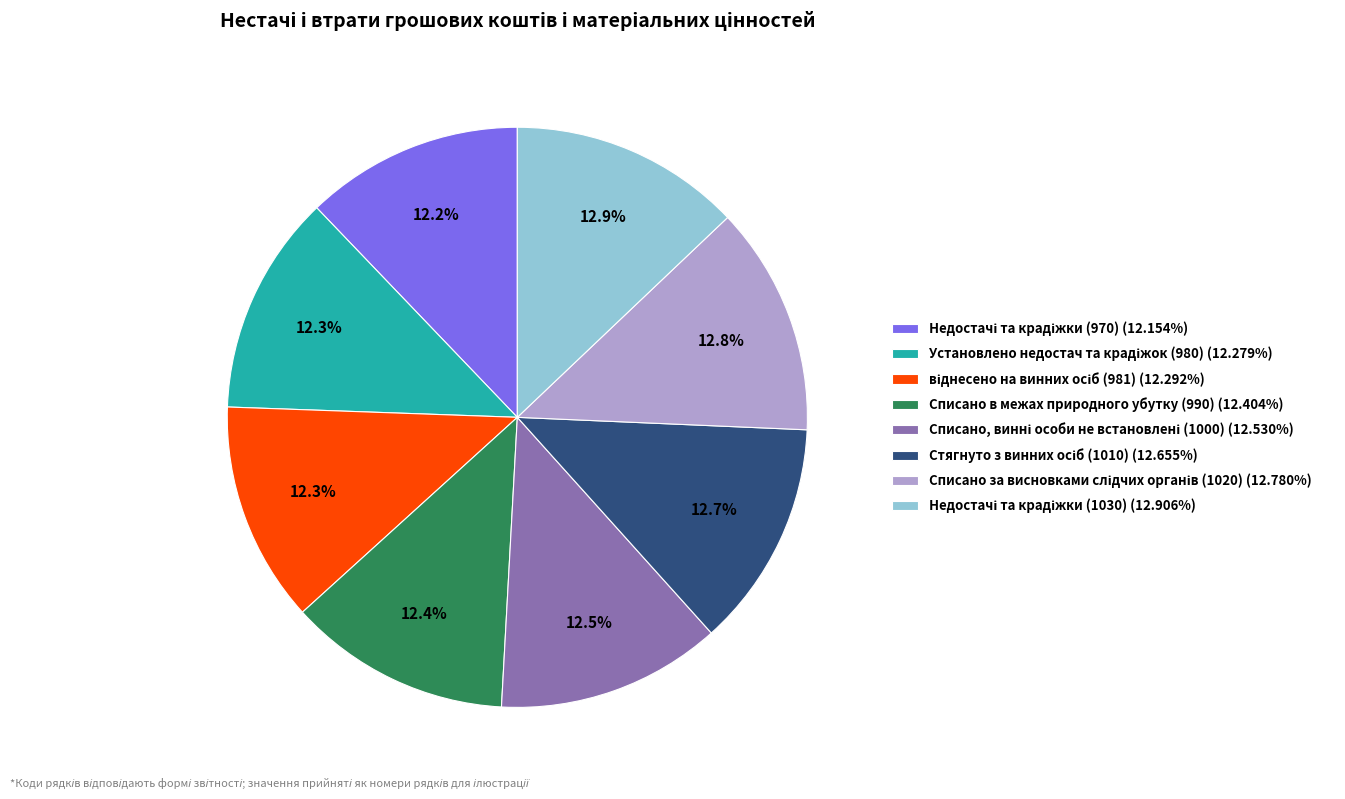

How many segments does this pie chart have?

8